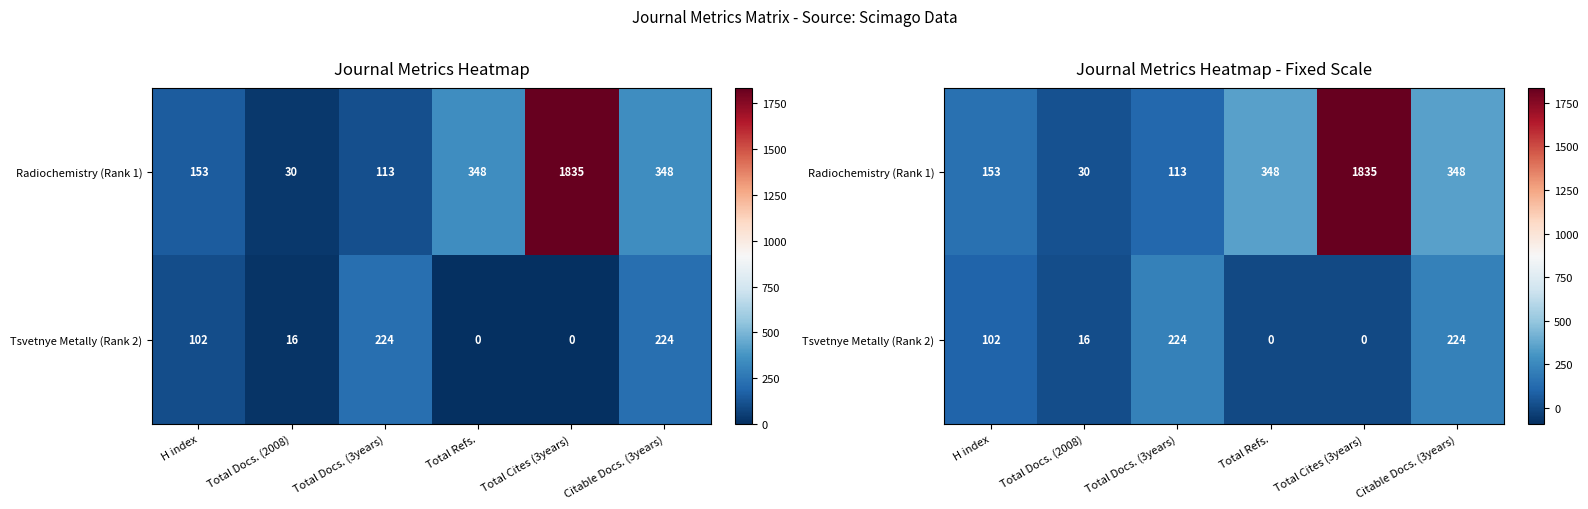

At which label does Radiochemistry (Rank 1) reach its peak?

Total Cites (3years)